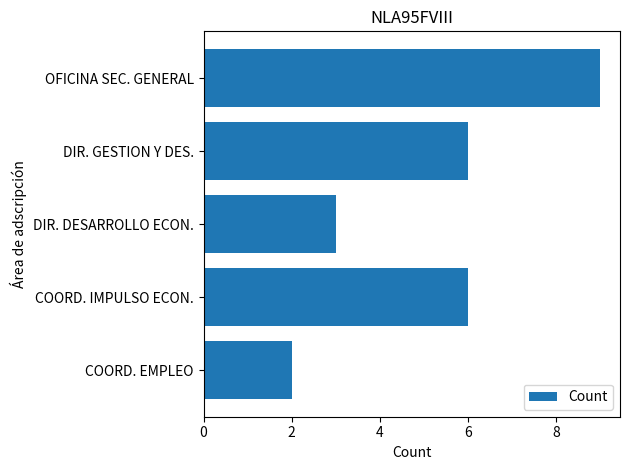

Reading bottom to top, transcribe all the data shown in this chart.

COORD. EMPLEO=2	COORD. IMPULSO ECON.=6	DIR. DESARROLLO ECON.=3	DIR. GESTION Y DES.=6	OFICINA SEC. GENERAL=9